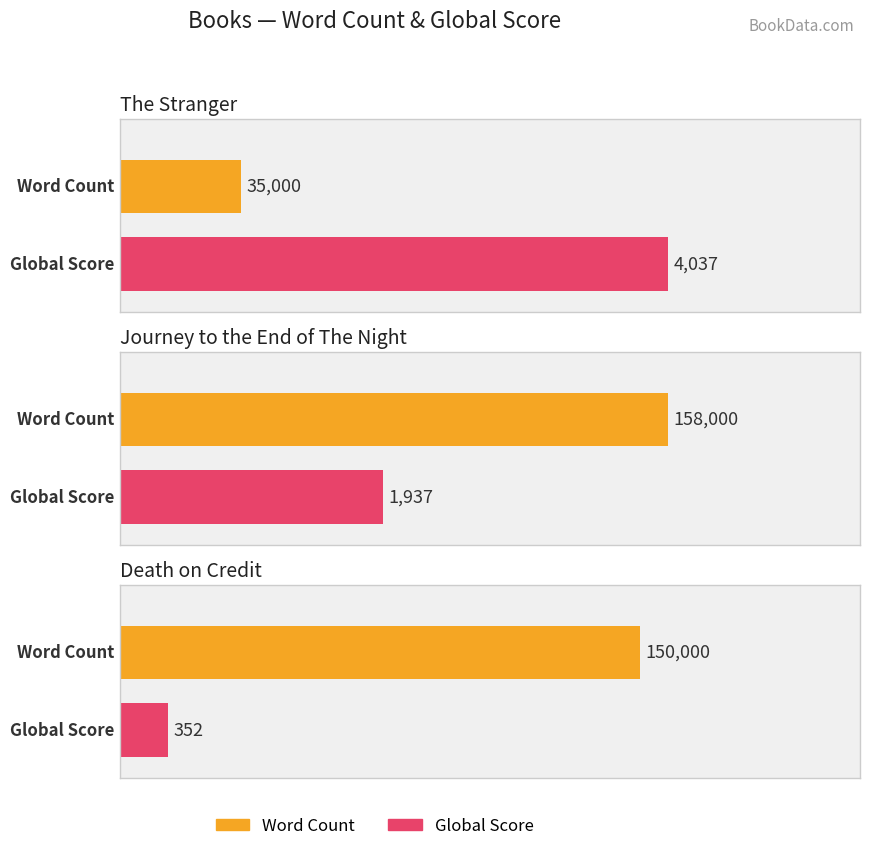

Reading left to right, what are all the values shown in this chart?

Word Count: 35000	158000	150000
Global Score: 4037	1937	352